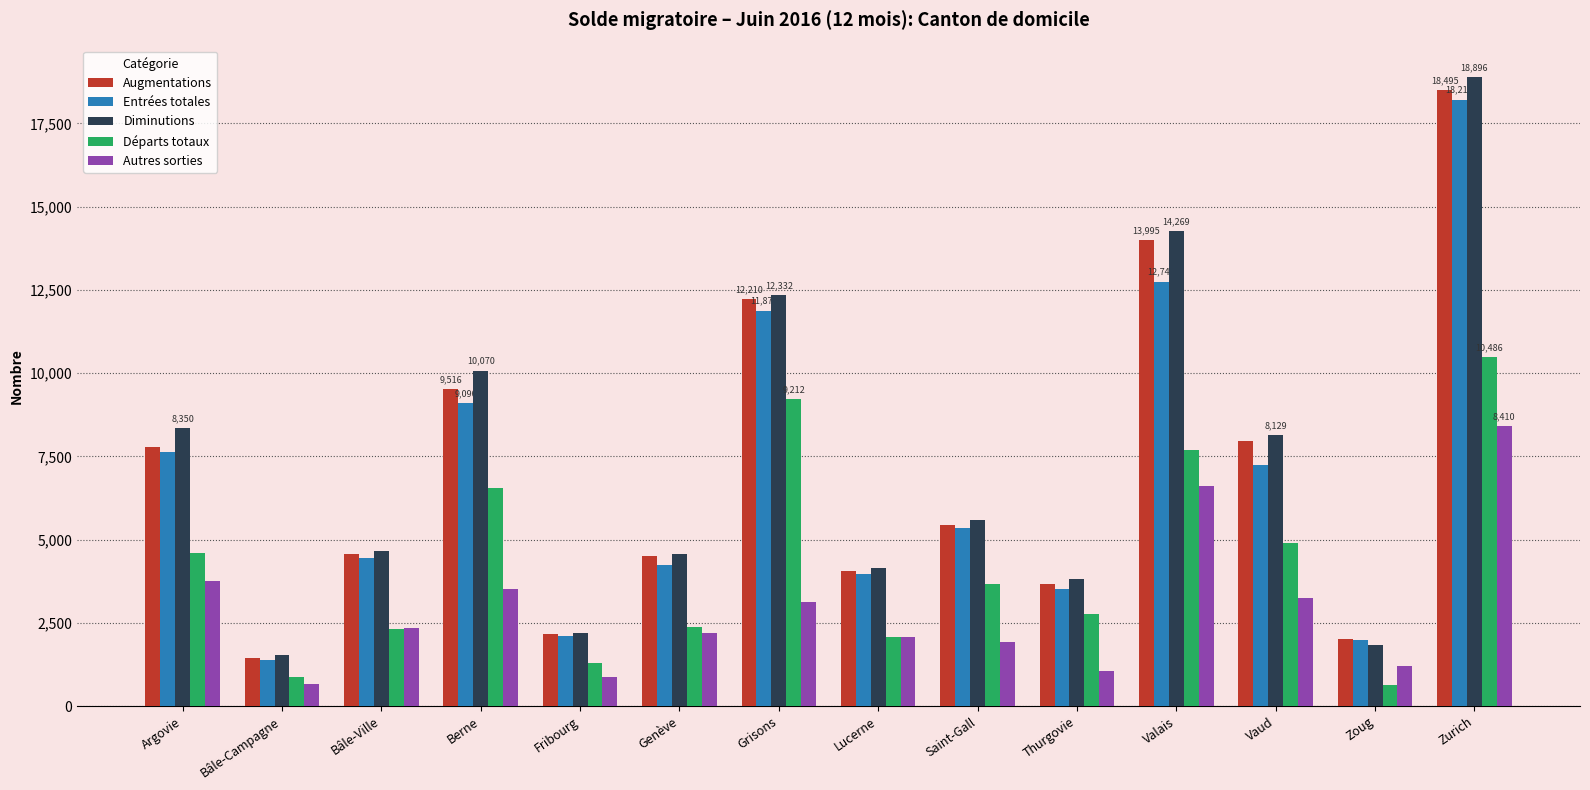

At which label is Entrées totales closest to 9797?

Berne